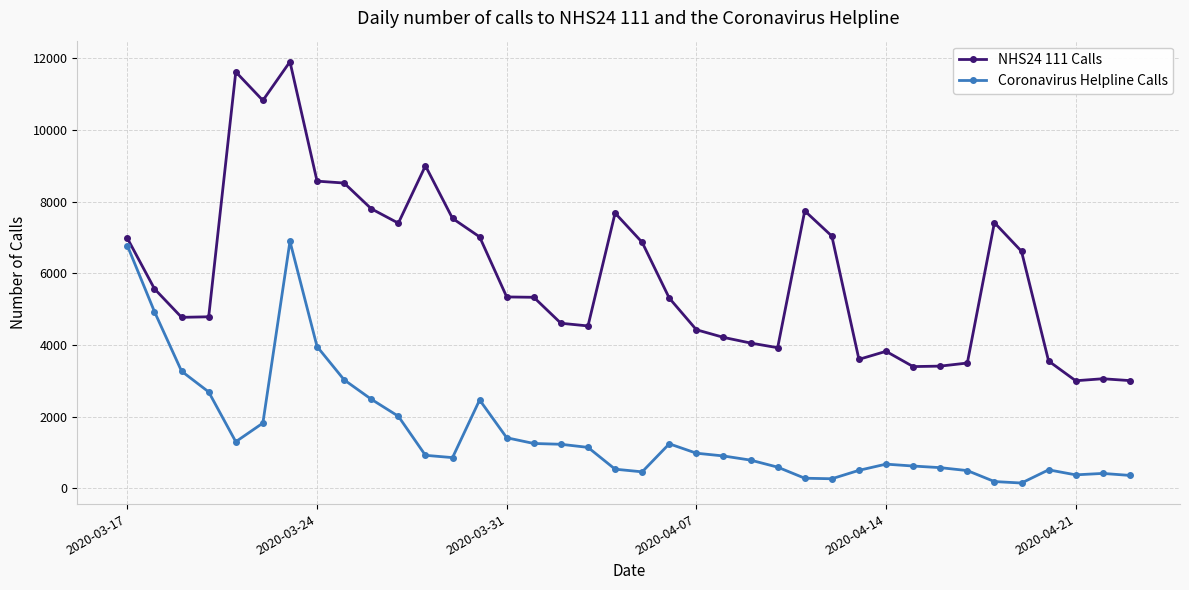

True or false: NHS24 111 Calls has more than 1 points higher than both neighbors.

True